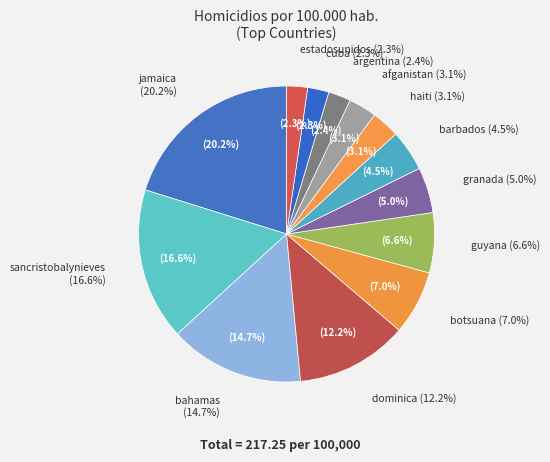

What percentage is NOT represented by botsuana?

93.0%